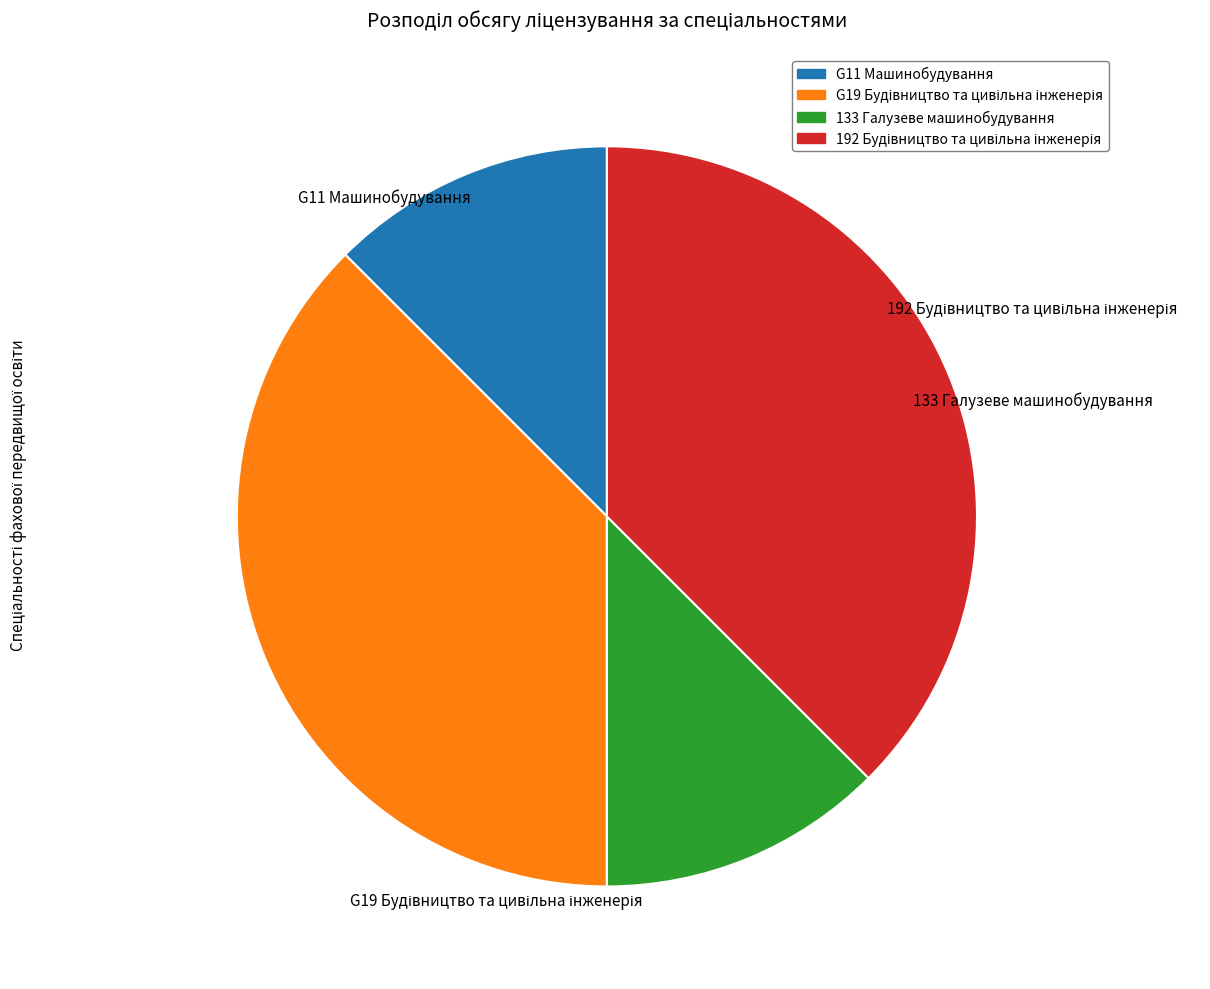

Between G19 Будівництво та цивільна інженерія and 133 Галузеве машинобудування, which is larger?

G19 Будівництво та цивільна інженерія